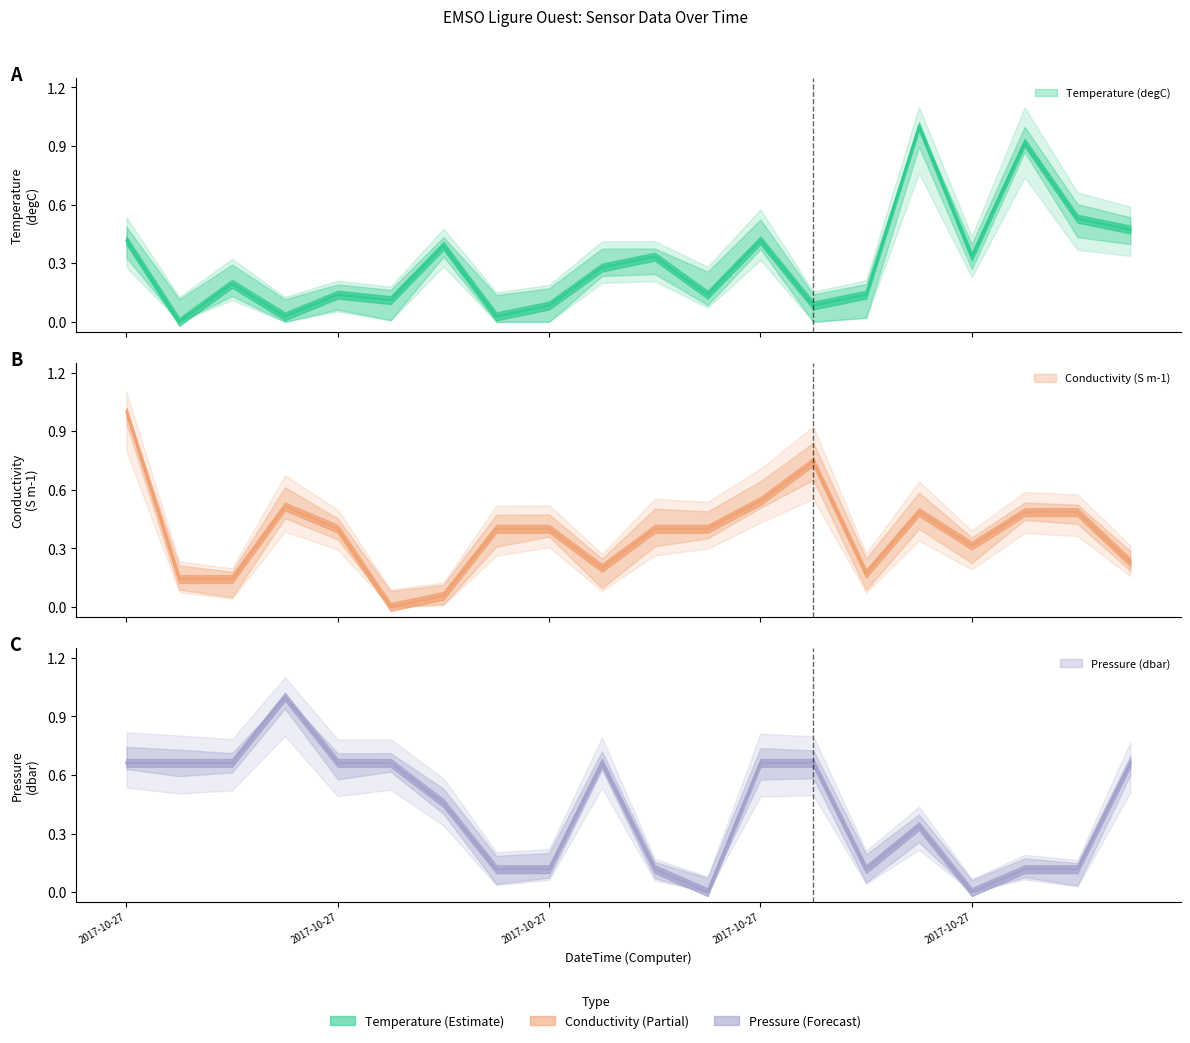

List the labels in order of Temperature (degC) value, smallest first.

2017-10-27T00:03:05Z, 2017-10-27T00:06:15Z, 2017-10-27T00:12:34Z, 2017-10-27T00:14:09Z, 2017-10-27T00:22:03Z, 2017-10-27T00:09:24Z, 2017-10-27T00:07:50Z, 2017-10-27T00:18:53Z, 2017-10-27T00:23:38Z, 2017-10-27T00:04:40Z, 2017-10-27T00:15:44Z, 2017-10-27T00:17:19Z, 2017-10-27T00:26:48Z, 2017-10-27T00:10:59Z, 2017-10-27T00:01:30Z, 2017-10-27T00:20:28Z, 2017-10-27T00:31:32Z, 2017-10-27T00:29:57Z, 2017-10-27T00:28:22Z, 2017-10-27T00:25:13Z